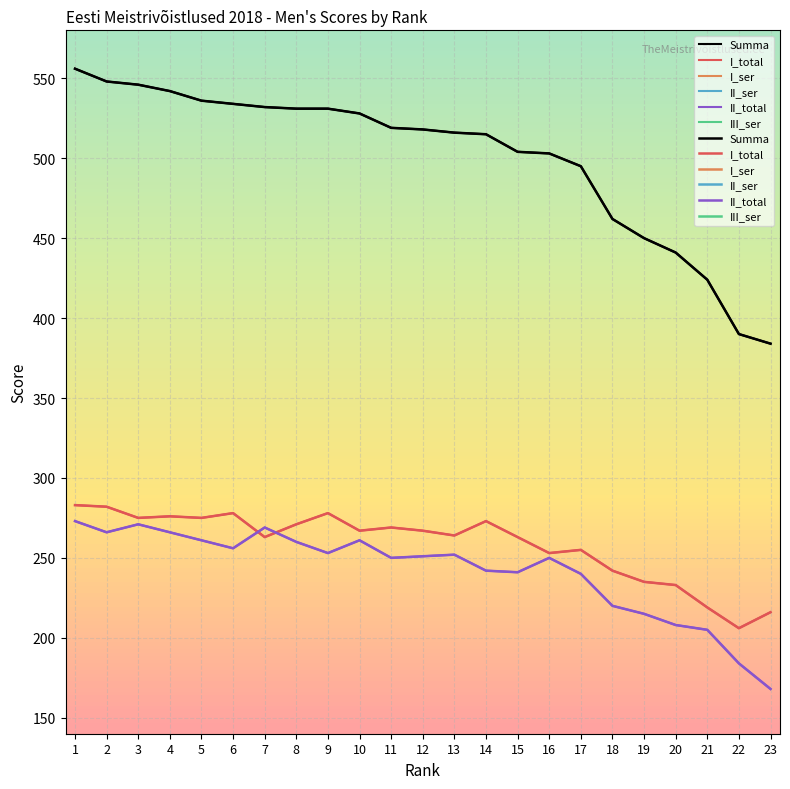

Which series has the largest total across all categories?

Summa